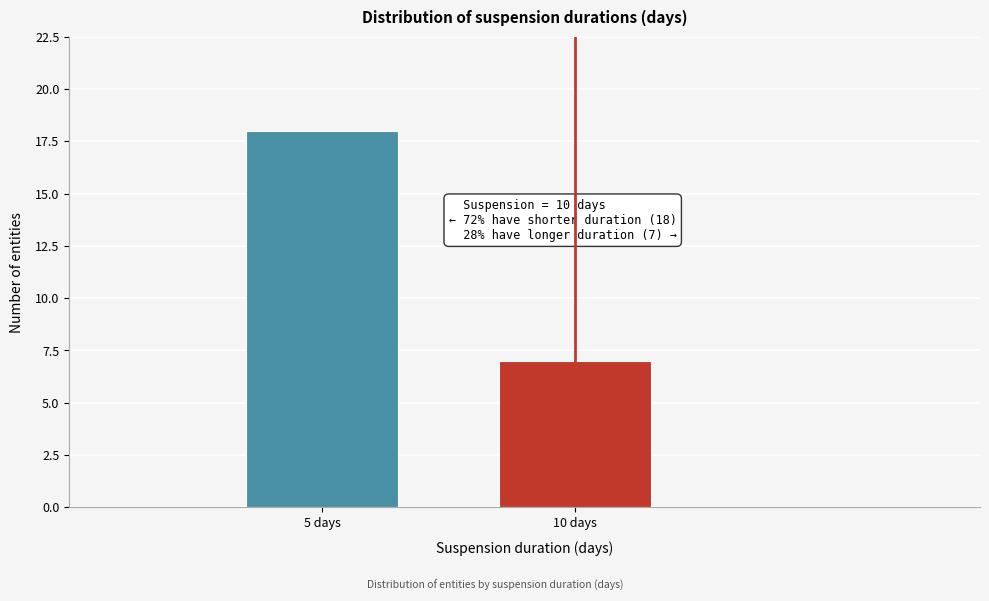

Reading right to left, list all the values displayed in this chart.

10 days=7	5 days=18